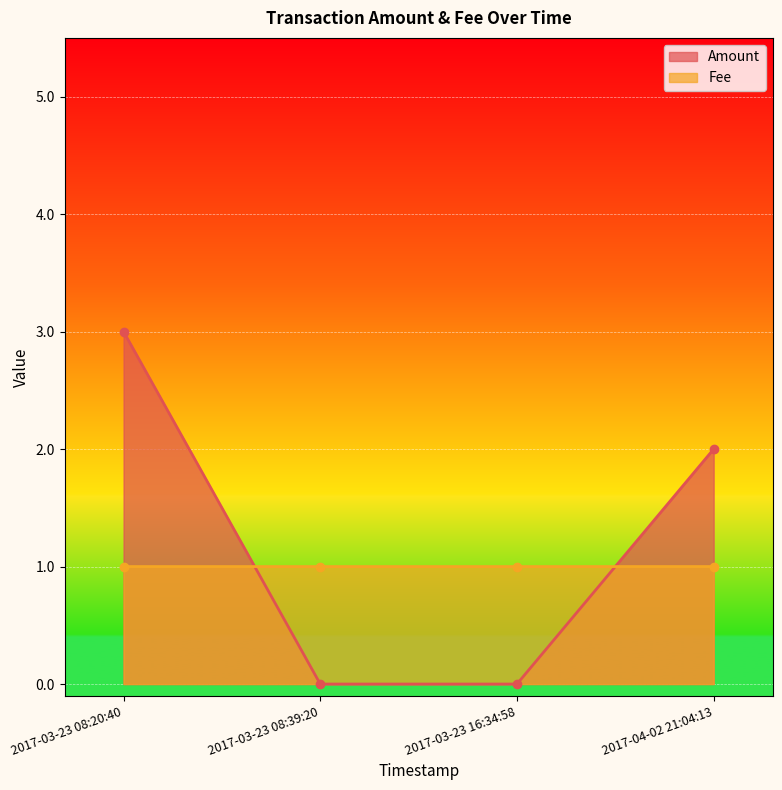

How many lines are shown in the chart?

2